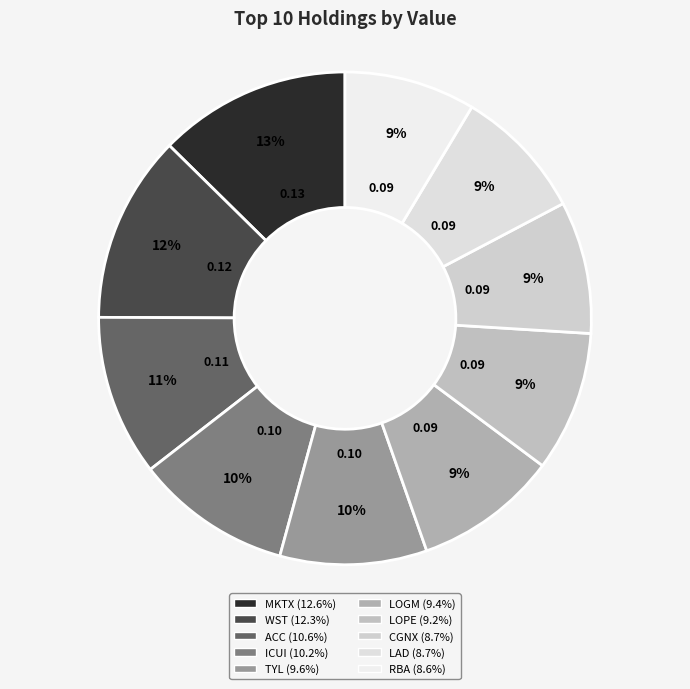

How many slices are in this pie chart?

10